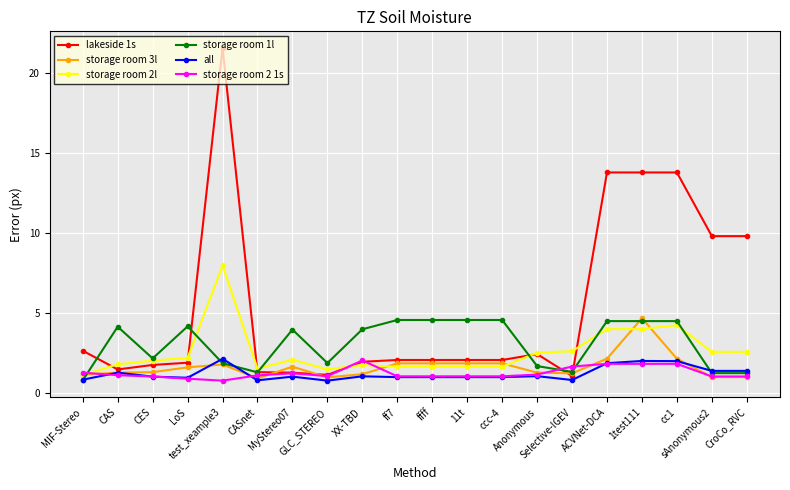

Count the number of categories in the chart.

20